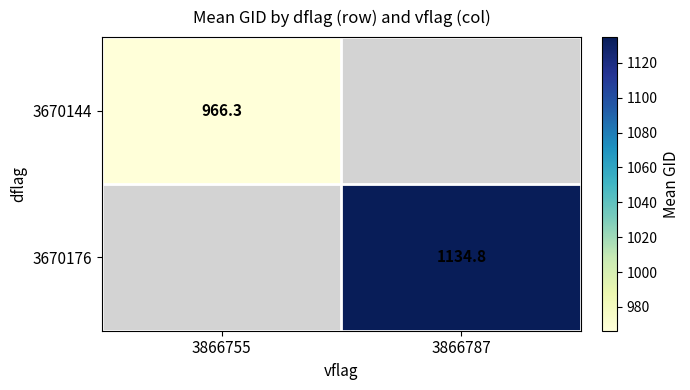

List the series in order of their overall mean, lowest first.

3670144, 3670176